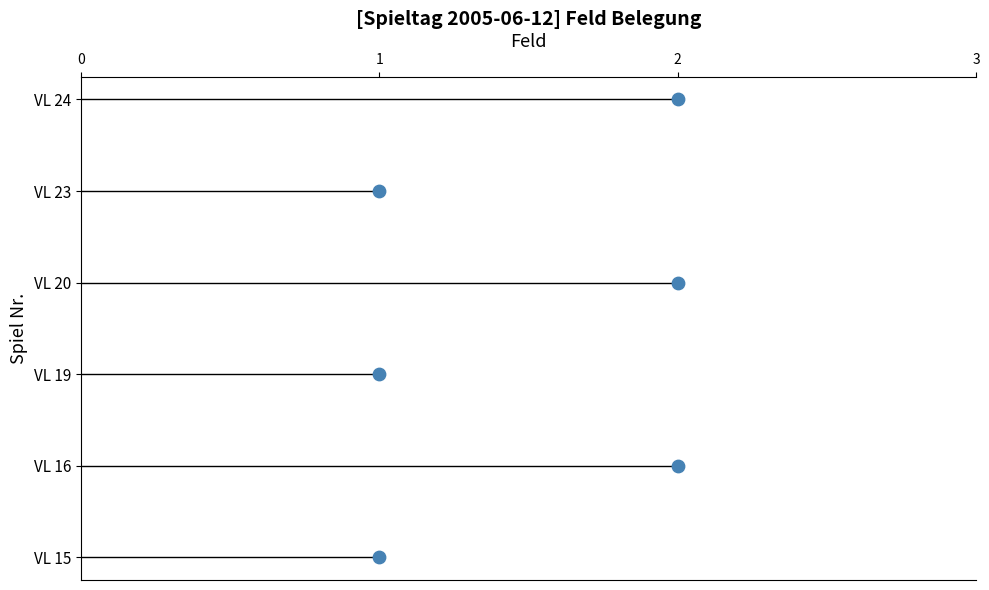

Between 1 and 2, which is larger?

2